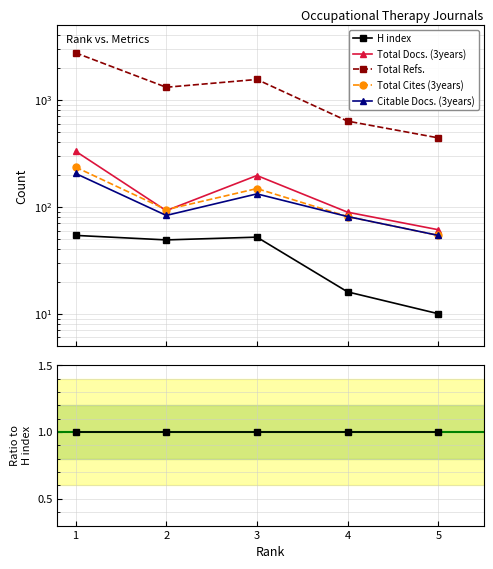

Count the number of categories in the chart.

5